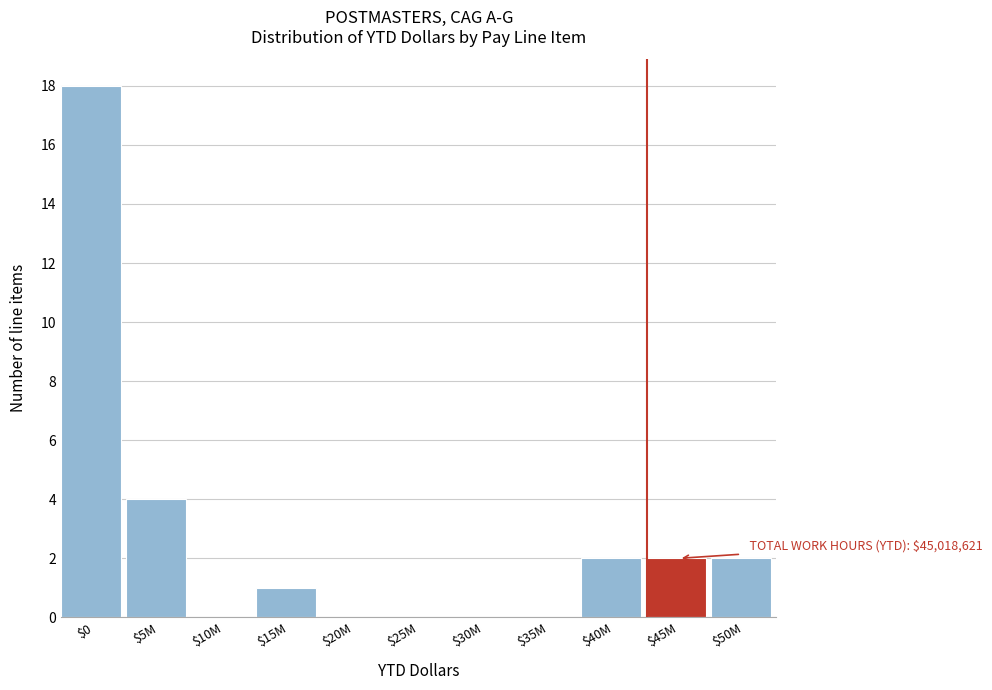

Is it true that the value at $0 is 25?

False